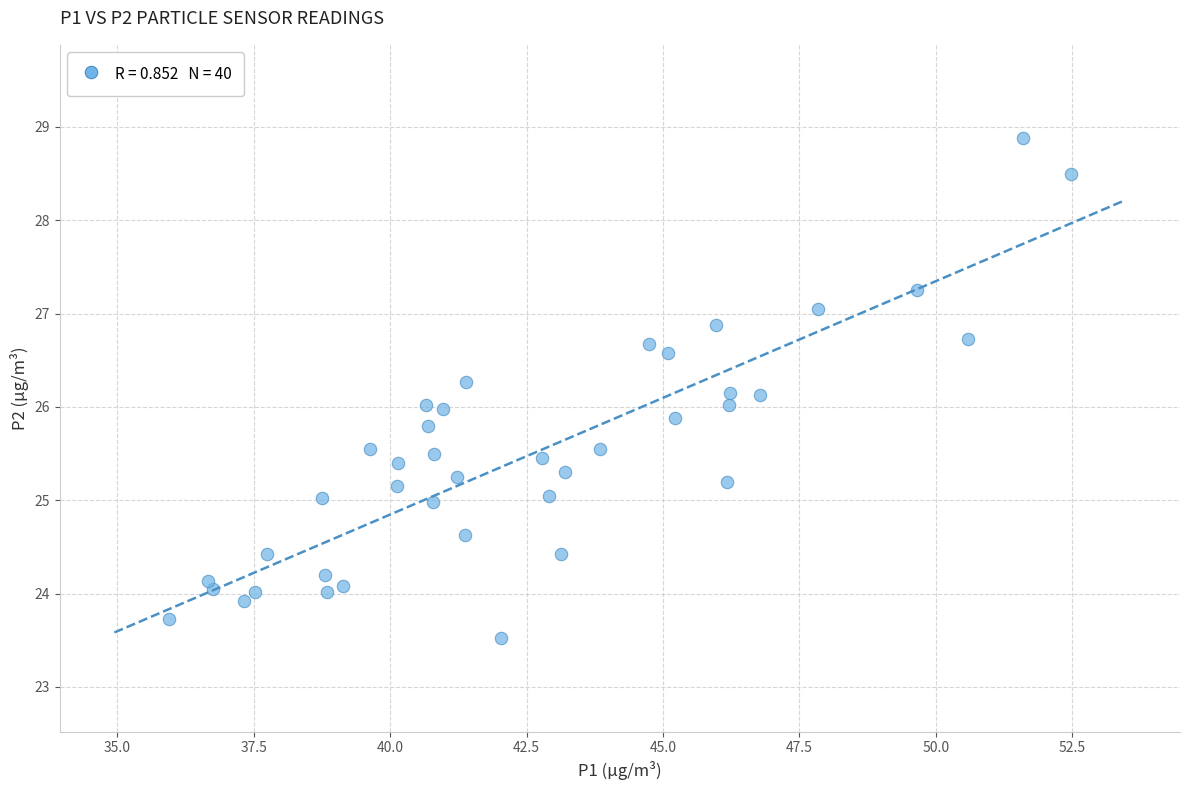

What is the range of X values (max minus min)?

16.5